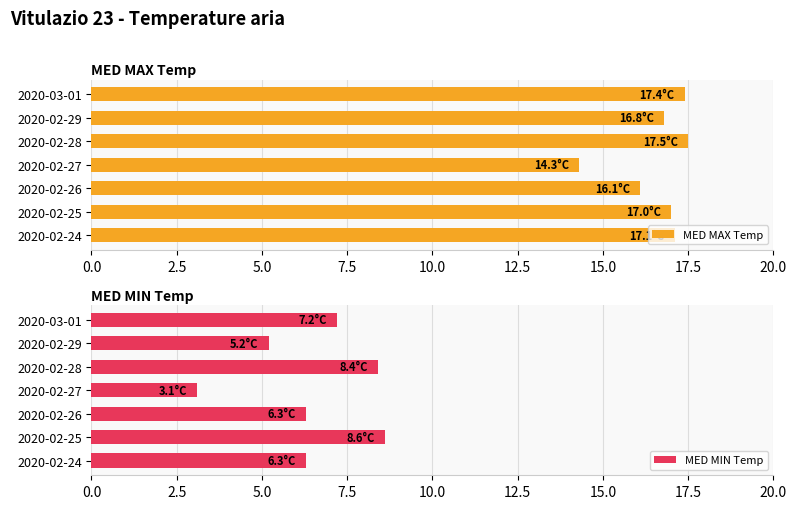

What are all the series names shown in the legend?

MED MAX Temp, MED MIN Temp